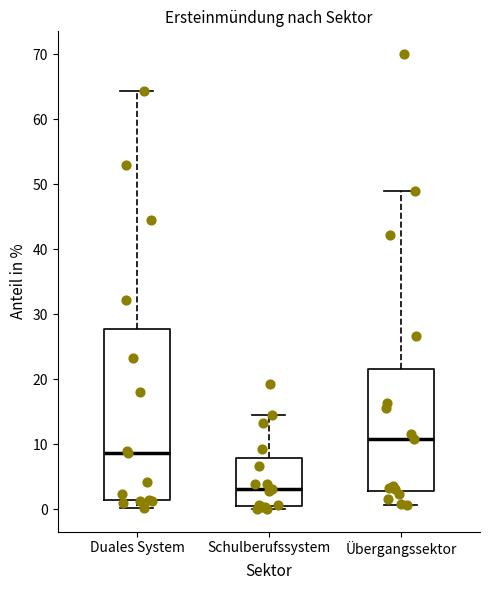

Comparing the boxes themselves (not the whiskers), which one is the tallest?

Duales System